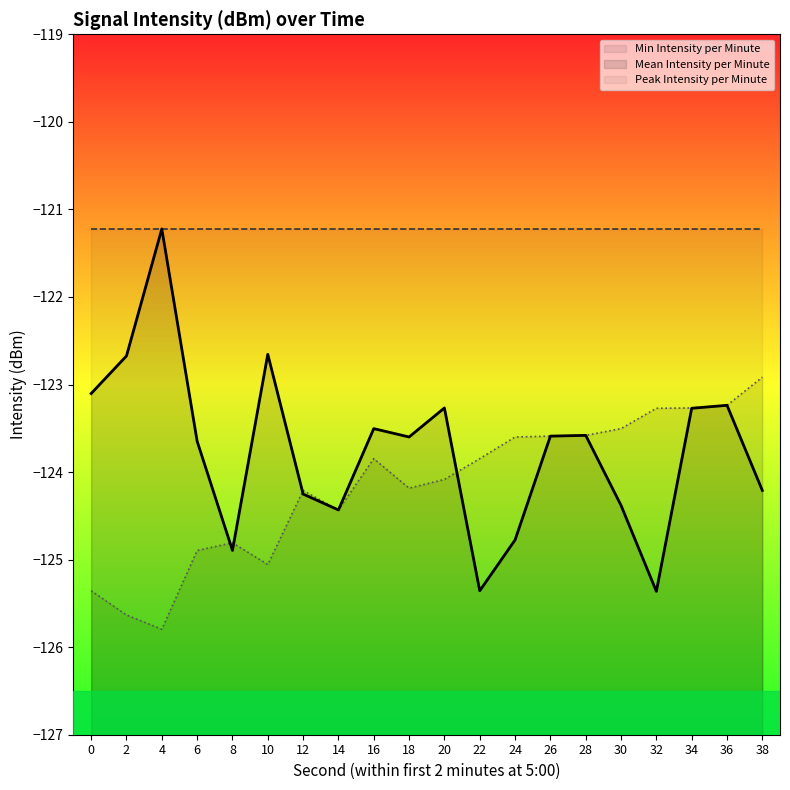

Where do Min Intensity per Minute_line and Mean Intensity per Minute_line first cross each other?

6 and 8